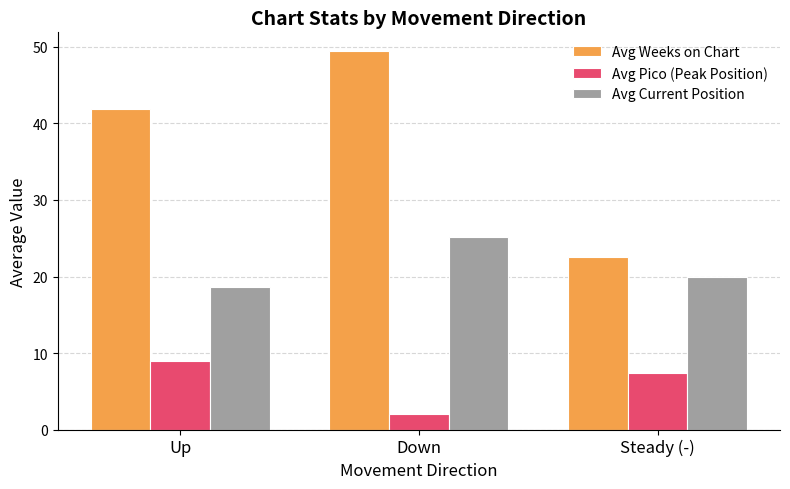

Is the value of Avg Pico (Peak Position) at Steady (-) greater than the value of Avg Current Position at Up?

No